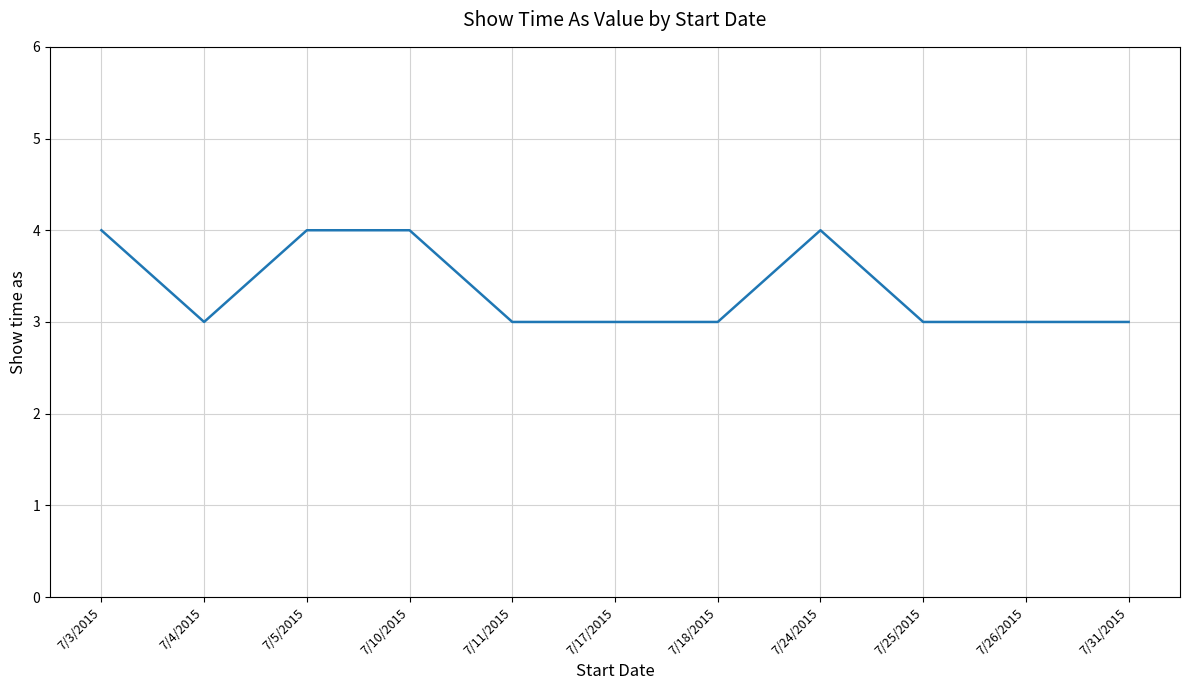

Approximately how many times larger is the value at 7/25/2015 compared to 7/11/2015?

1.0